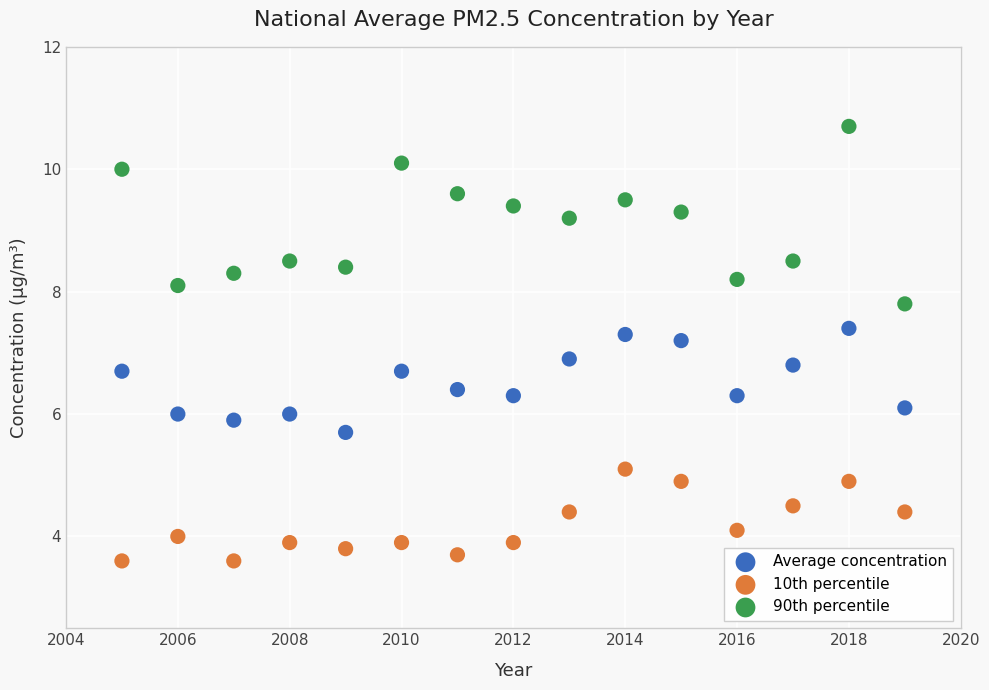

Across all series, what Y value is closest to 7?

6.9